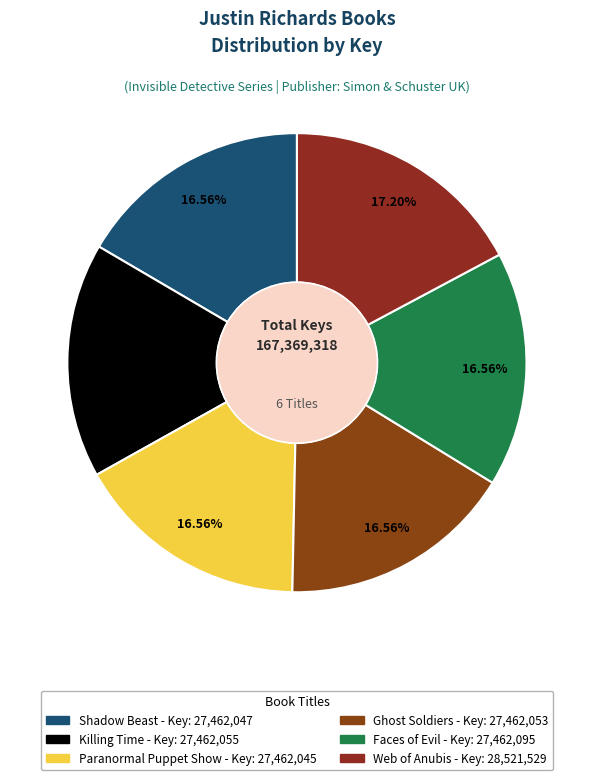

How many slices are in this pie chart?

6